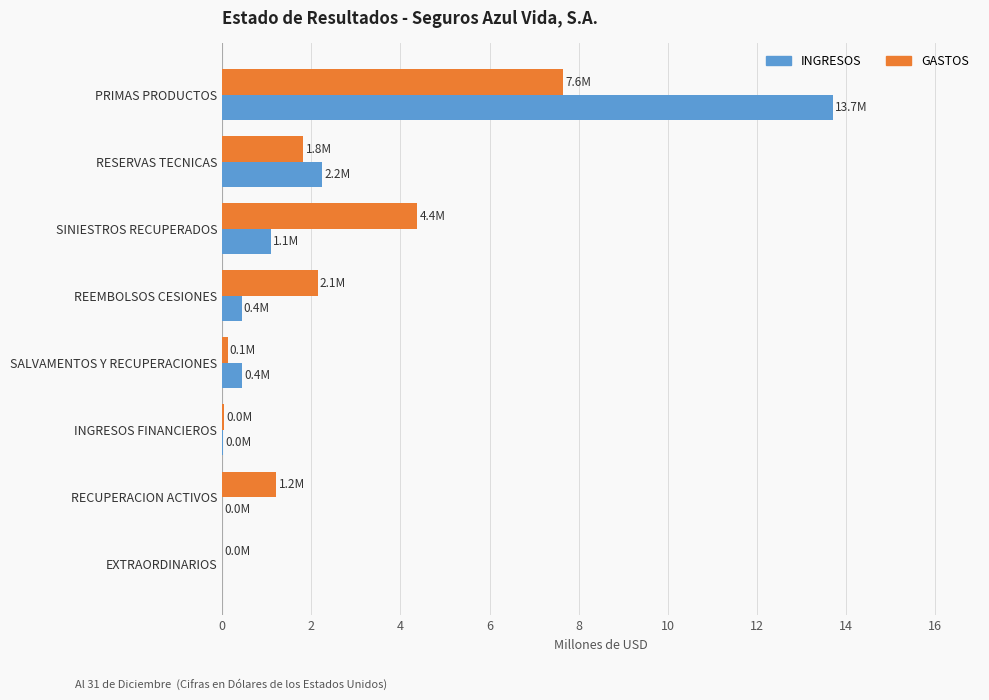

Which series has the largest range (max minus min)?

INGRESOS